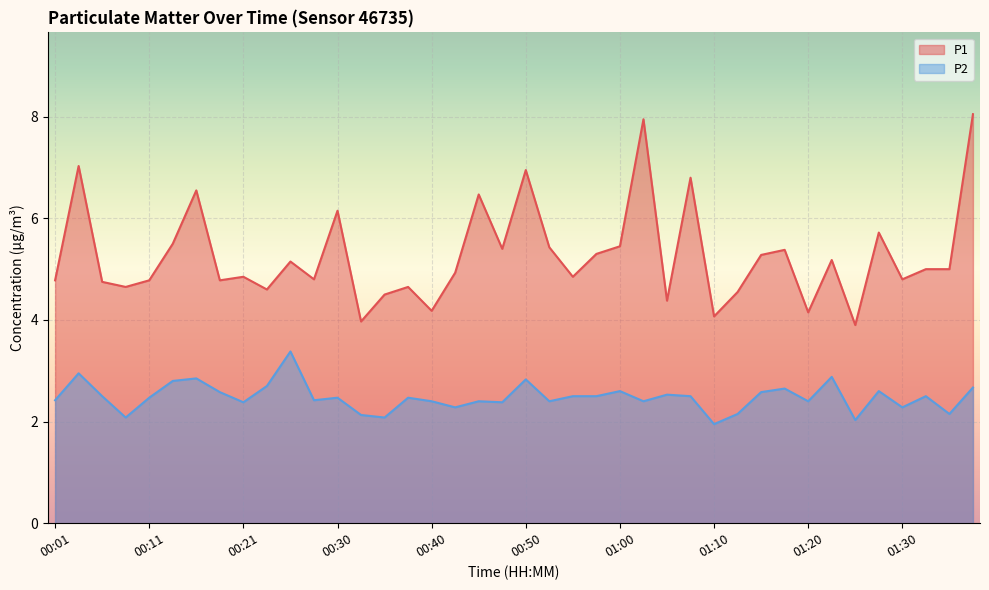

Rank the series at 00:33 from lowest to highest value.

P2, P1